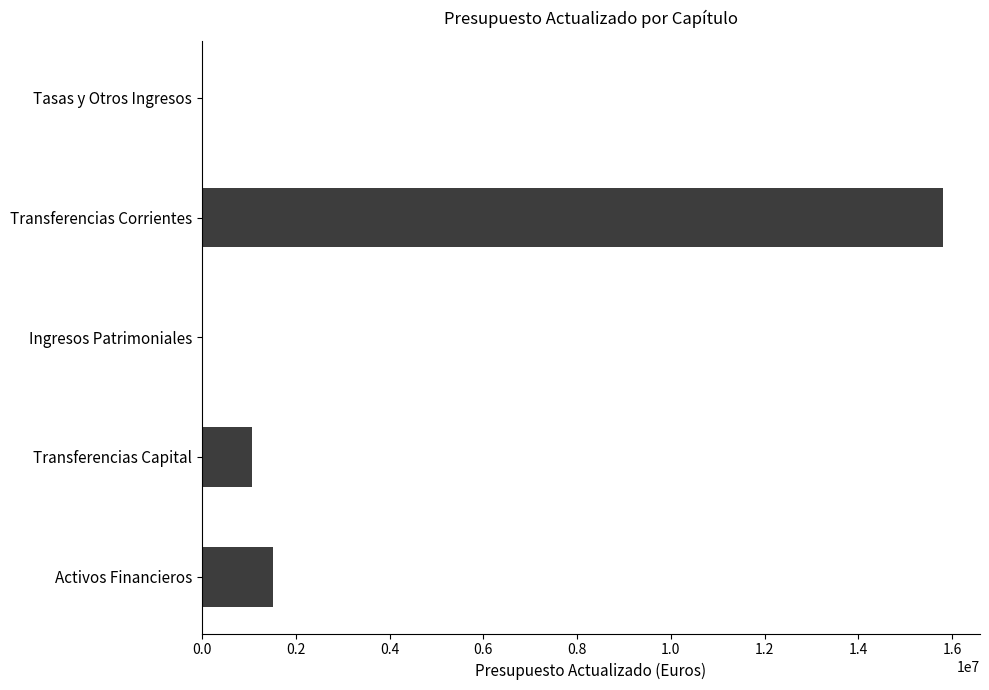

At which label is the value closest to 7903500?

Activos Financieros